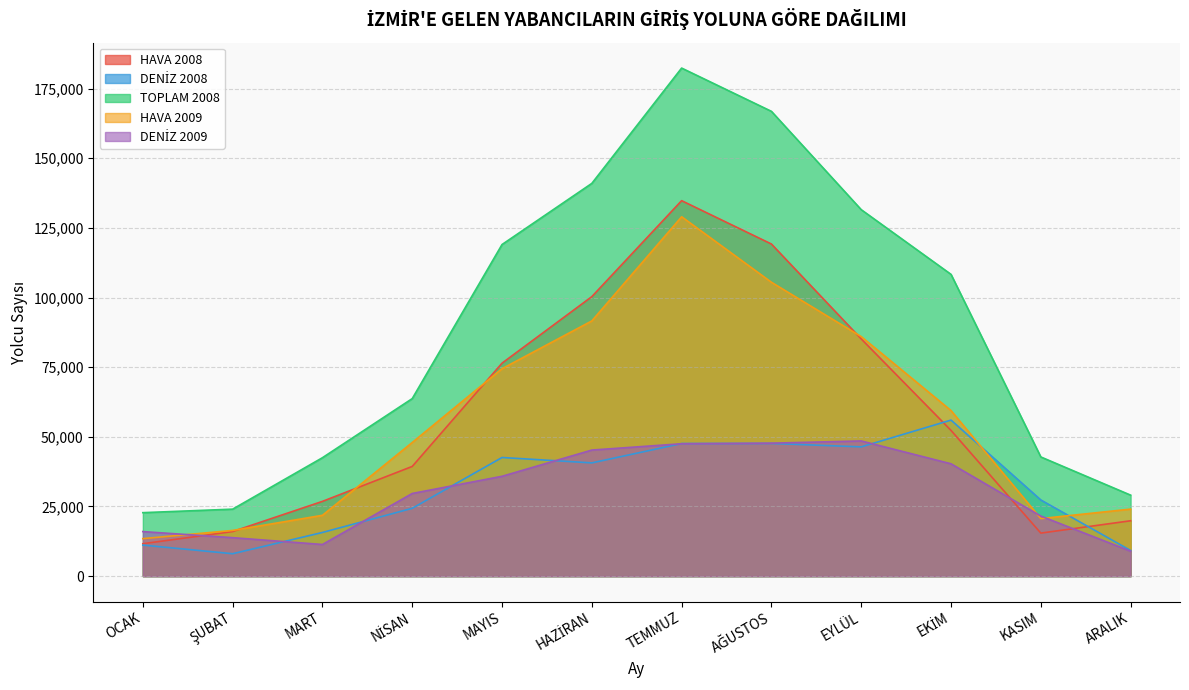

What is the total value across all series at OCAK?

75027